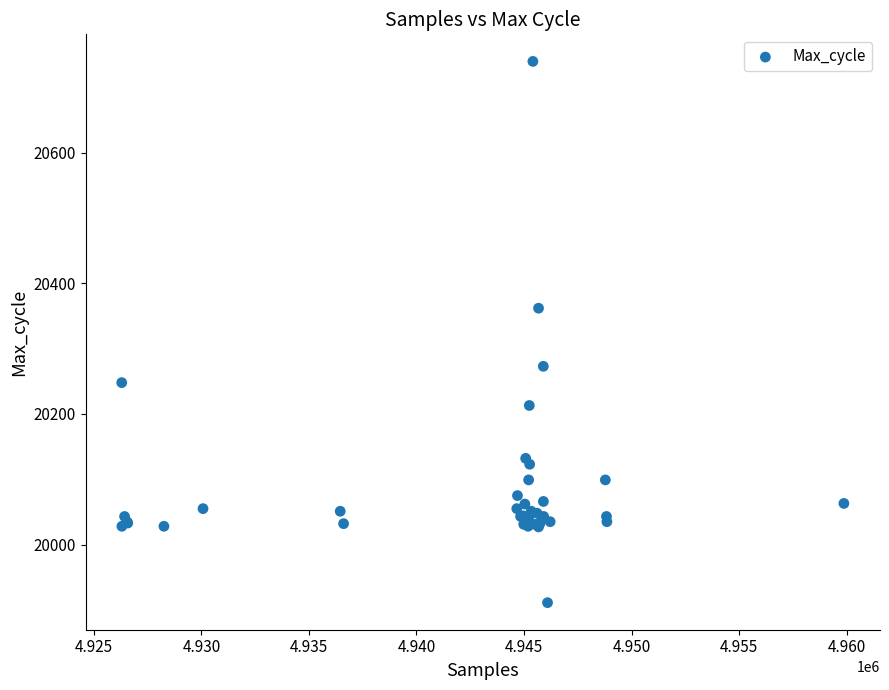

What Y value in the scatter plot is closest to 20325?

20362